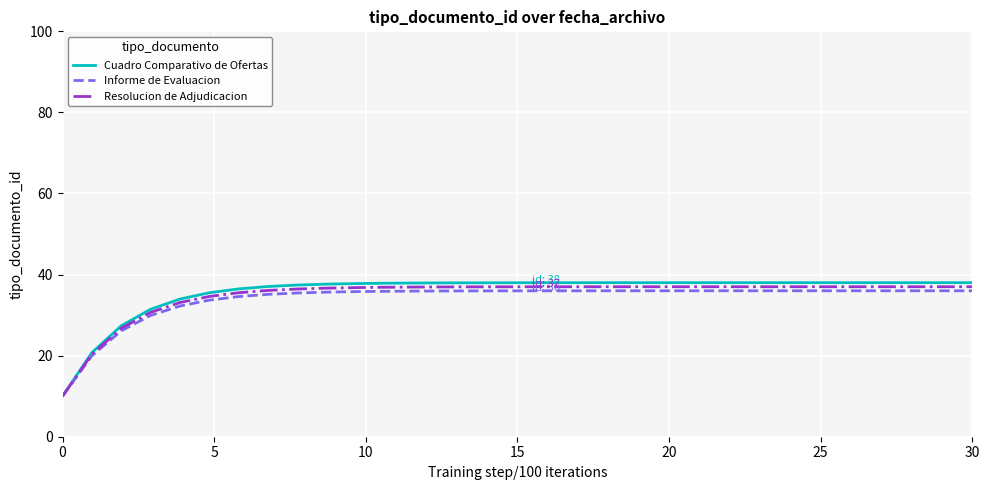

Which series has the largest range (max minus min)?

Cuadro Comparativo de Ofertas